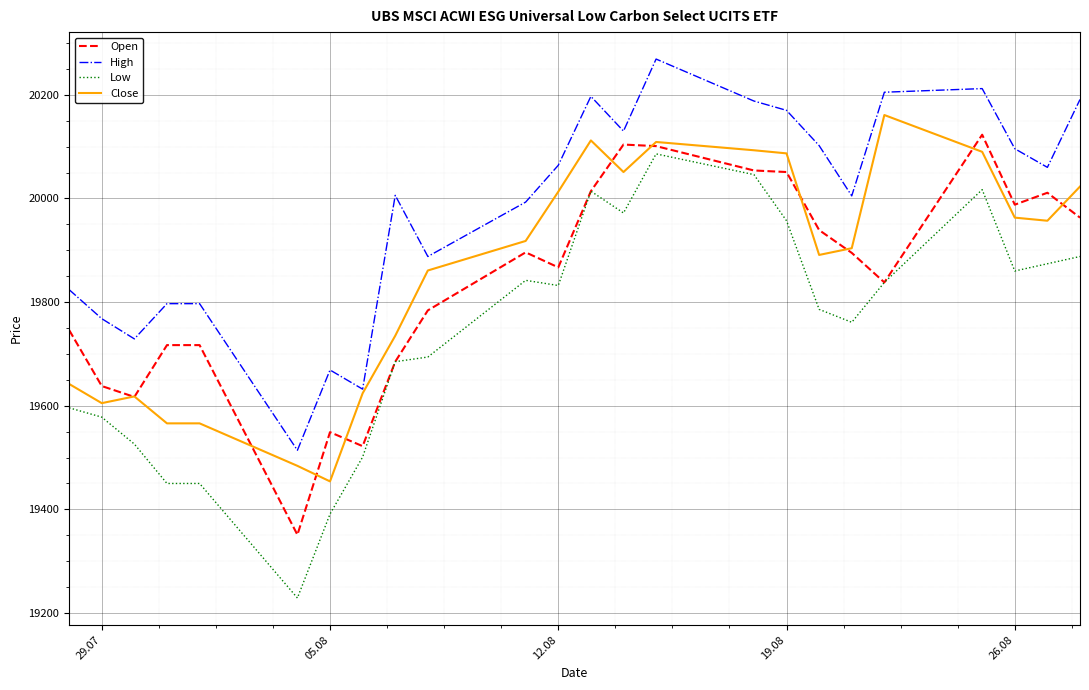

At how many categories does at least one series exceed 20138?

7